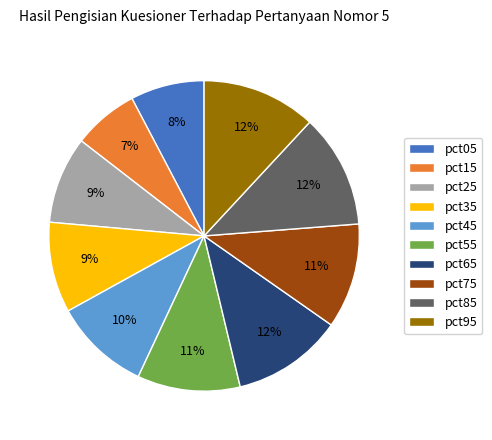

What percentage is the pct85 slice, to the nearest percent?

12%